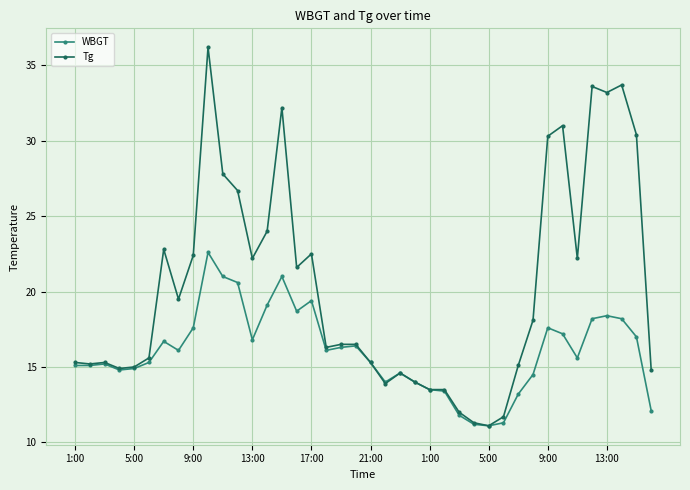

What is the value of the WBGT point at the 38th from the left?

18.2